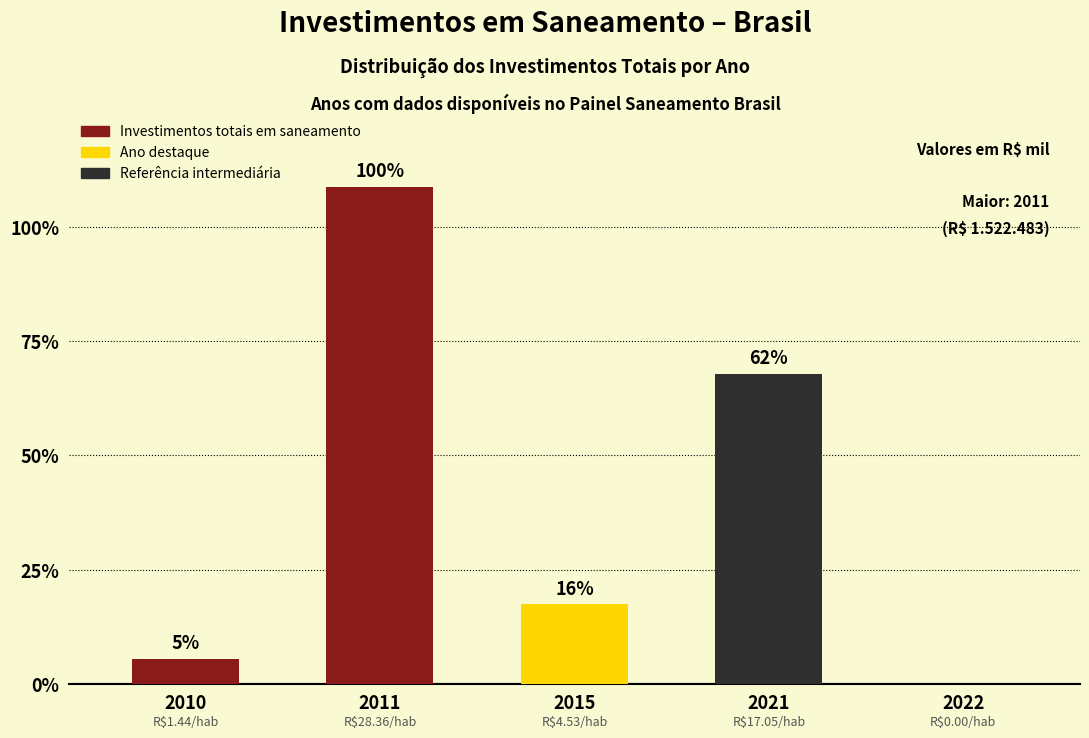

What is the value of the 3rd bar from the left?

245057.9